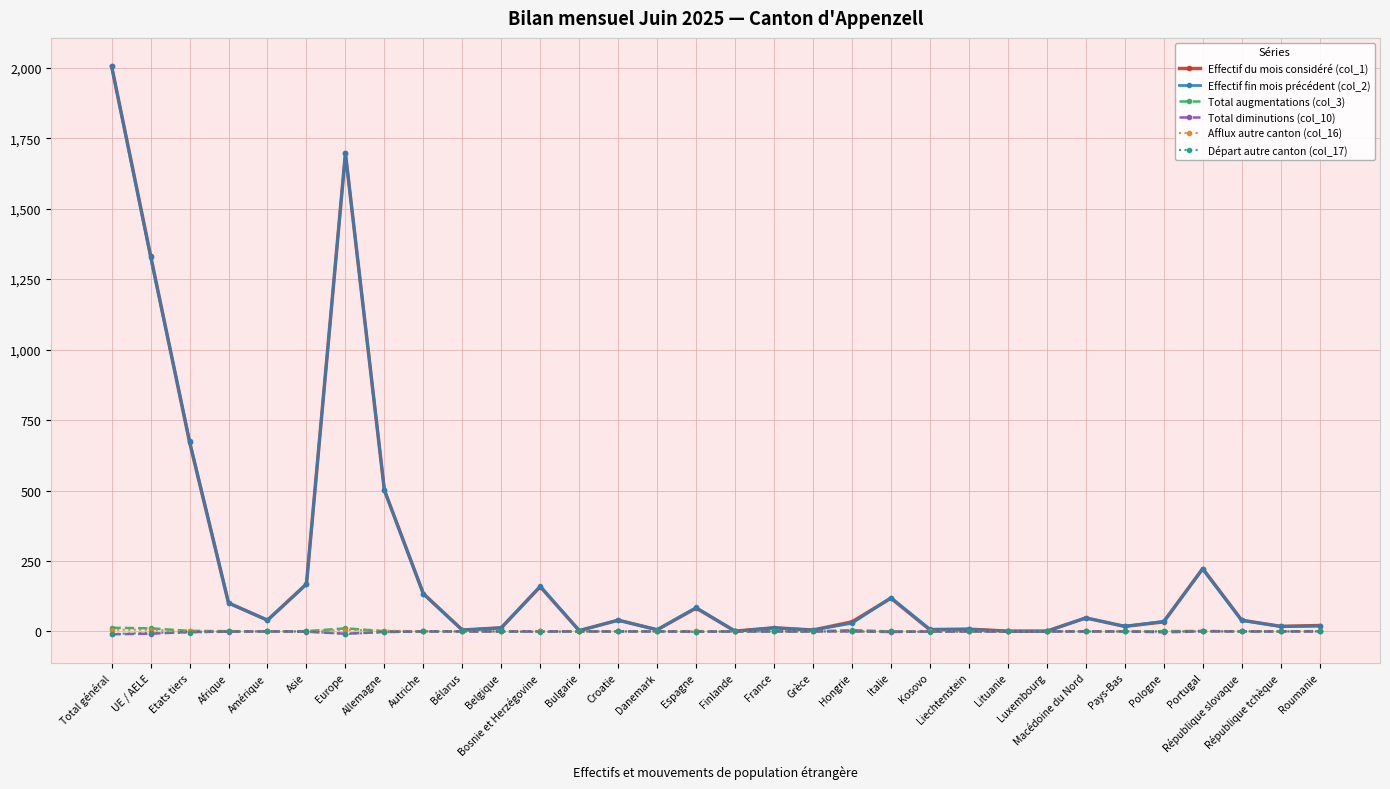

The Afflux autre canton (col_16) series shows 0 at Lituanie. True or false?

True